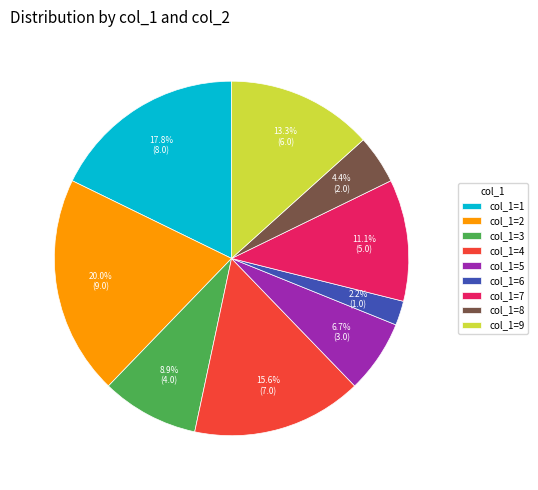

Which has a higher value, col_1=1 or col_1=5?

col_1=1